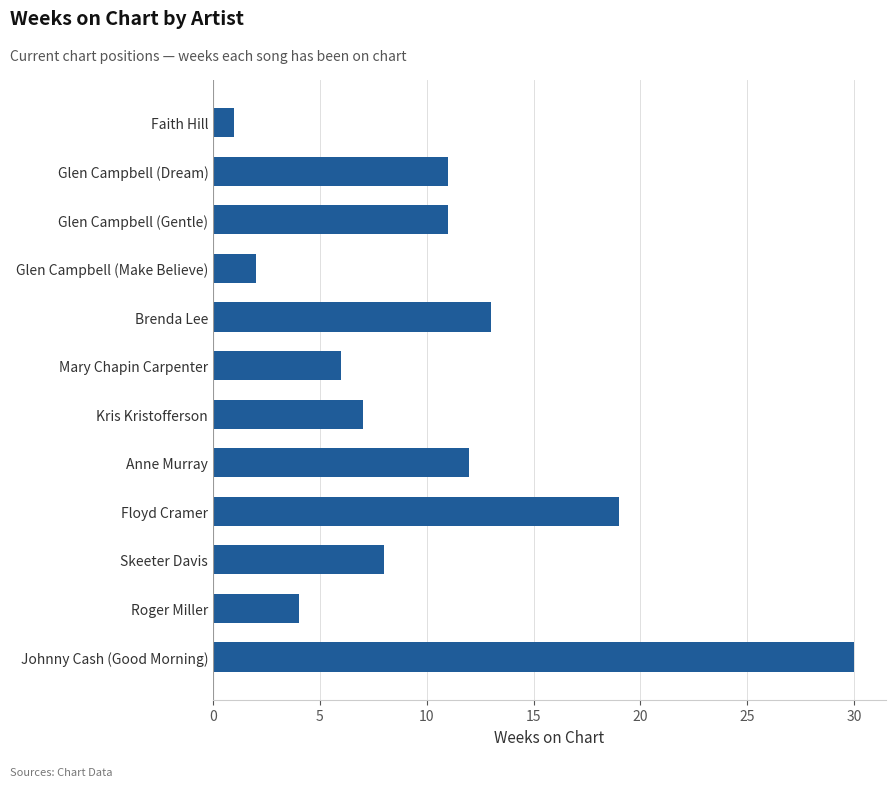

At which label is the value closest to 15?

Brenda Lee